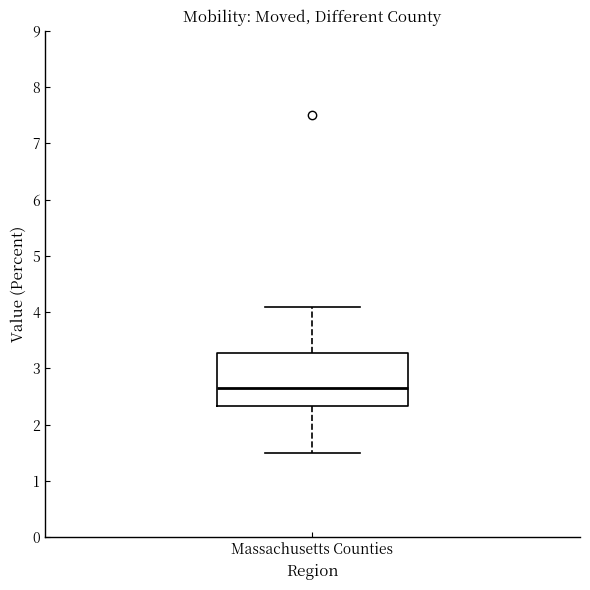

Transcribe this box plot: give where the median line is, the range the box spans, and where the two whiskers end, as read against the y-axis. The values are not printed on the chart, so give them approximately, as read against the axis.

median 2.7, box 2.3 to 3.3, whiskers 1.5 to 4.1